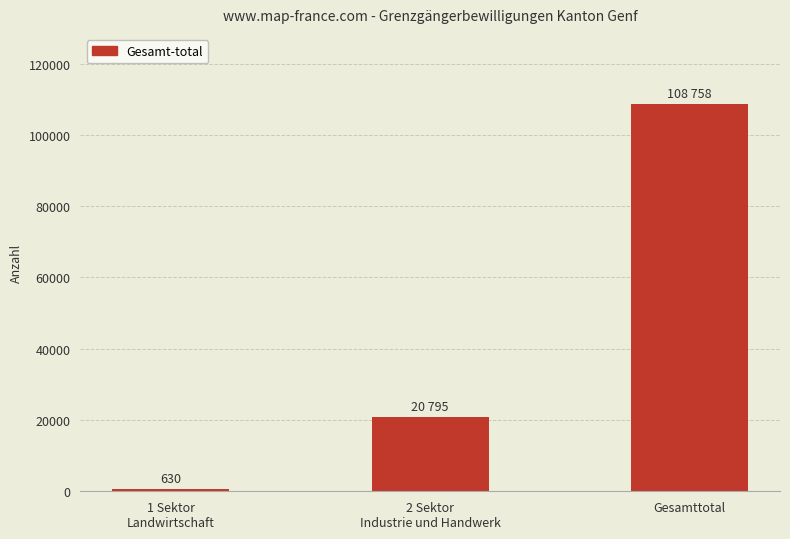

What is the smallest value displayed?

630